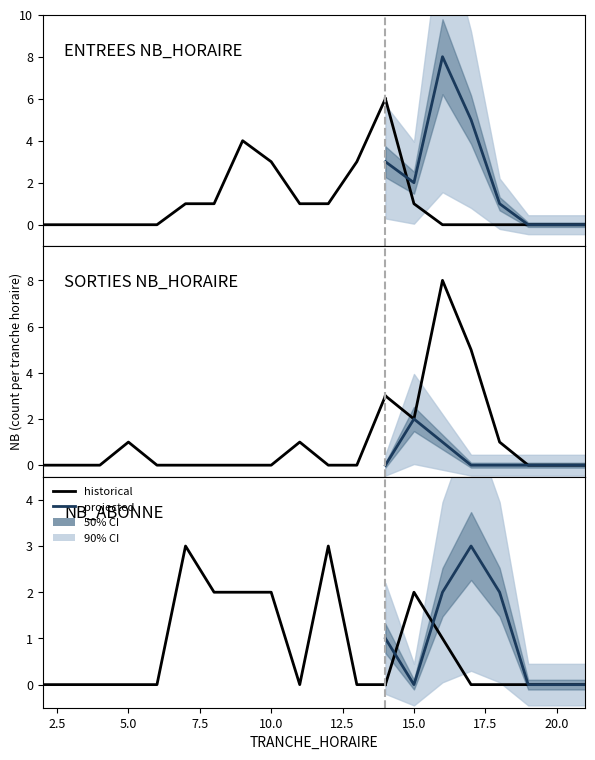

At which label does ENTREES NB_HORAIRE reach its peak?

14